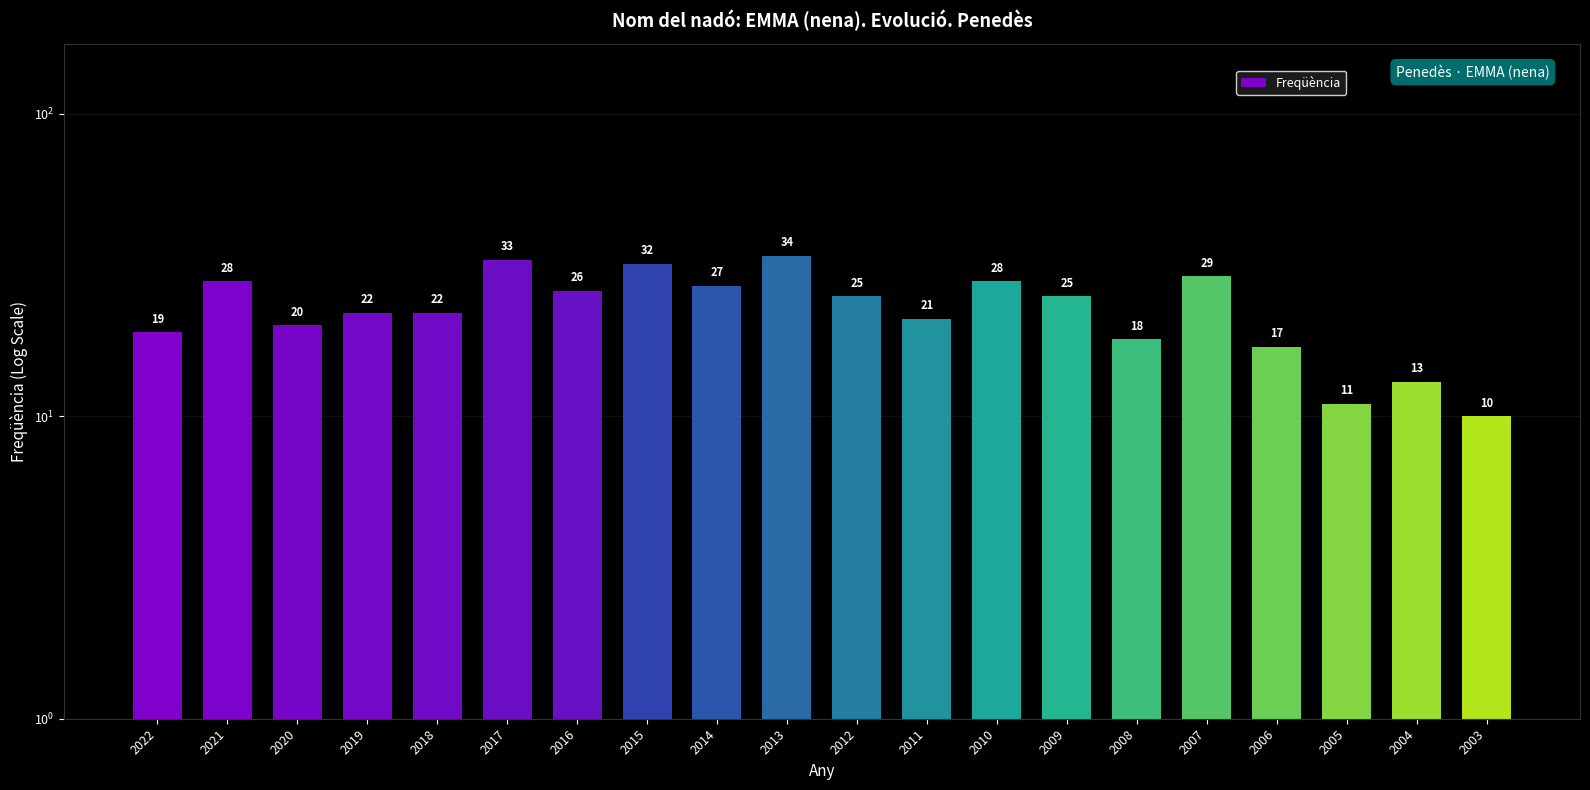

What is the smallest value displayed?

10